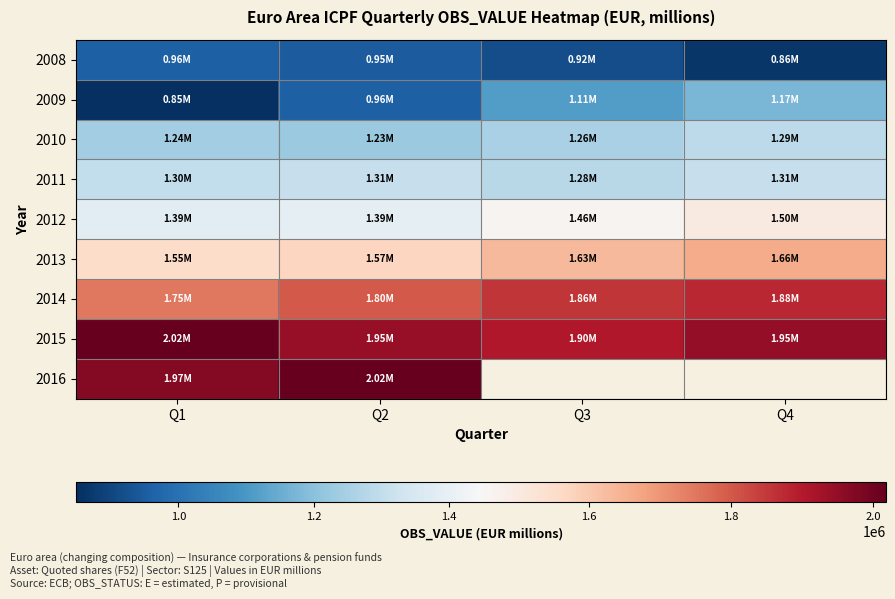

What is the difference between the highest and lowest values at Q4?

1086400.8